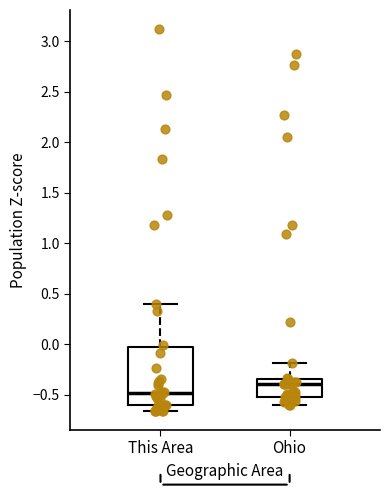

Where is the upper edge of the box for This Area on the y-axis? The values are not printed on the chart, so give them approximately, as read against the axis.

-0.05